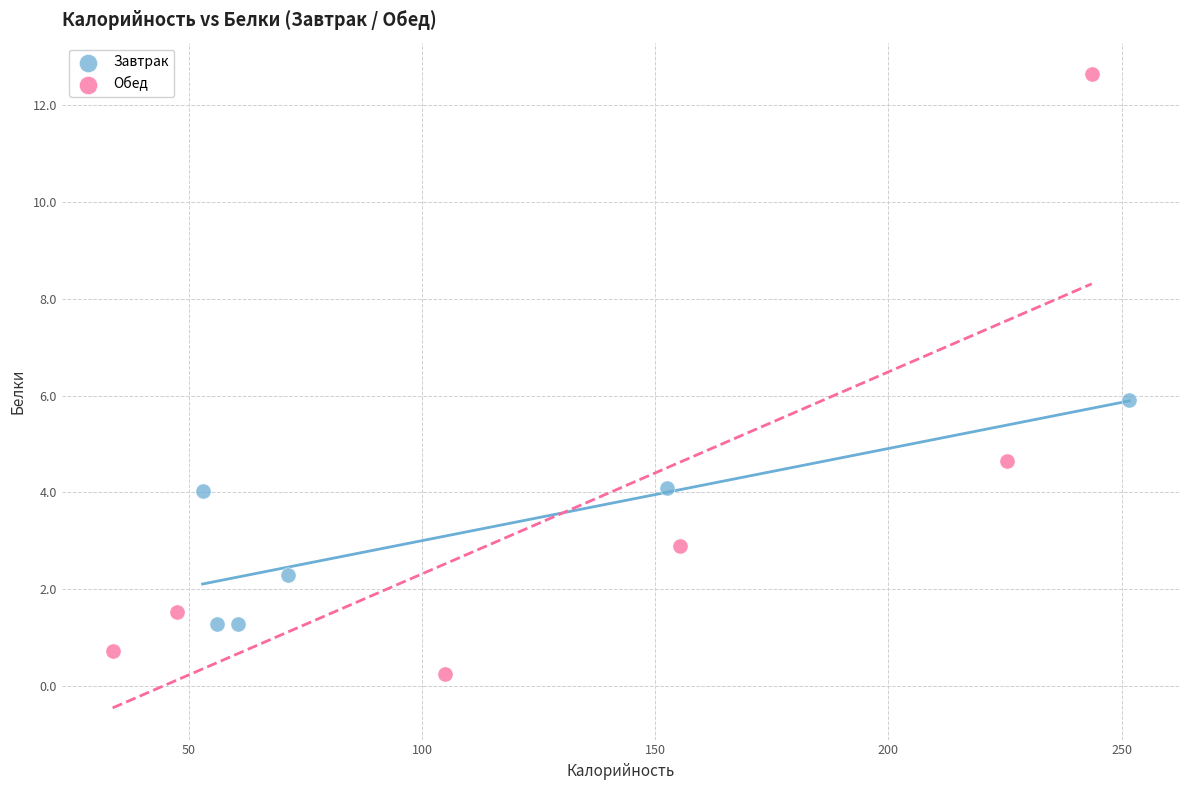

What are all the series names shown in the legend?

Завтрак, Обед